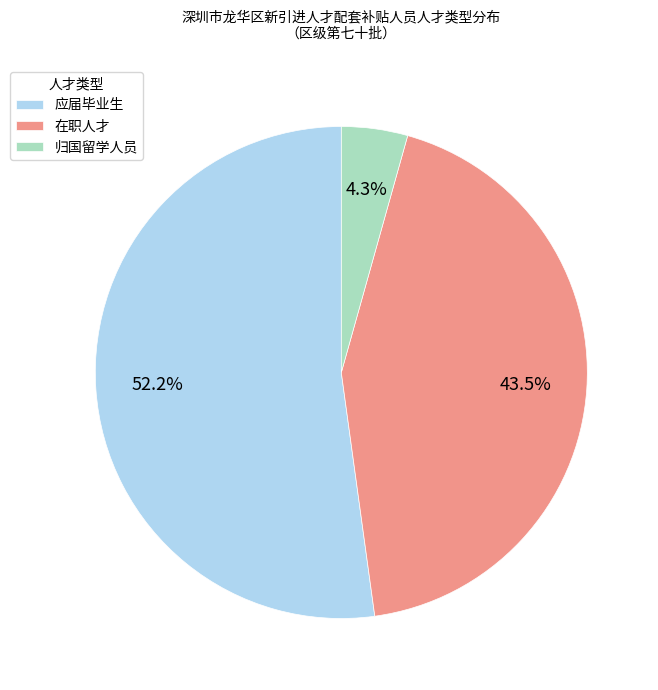

The 在职人才 slice represents 36% of the pie. True or false?

False